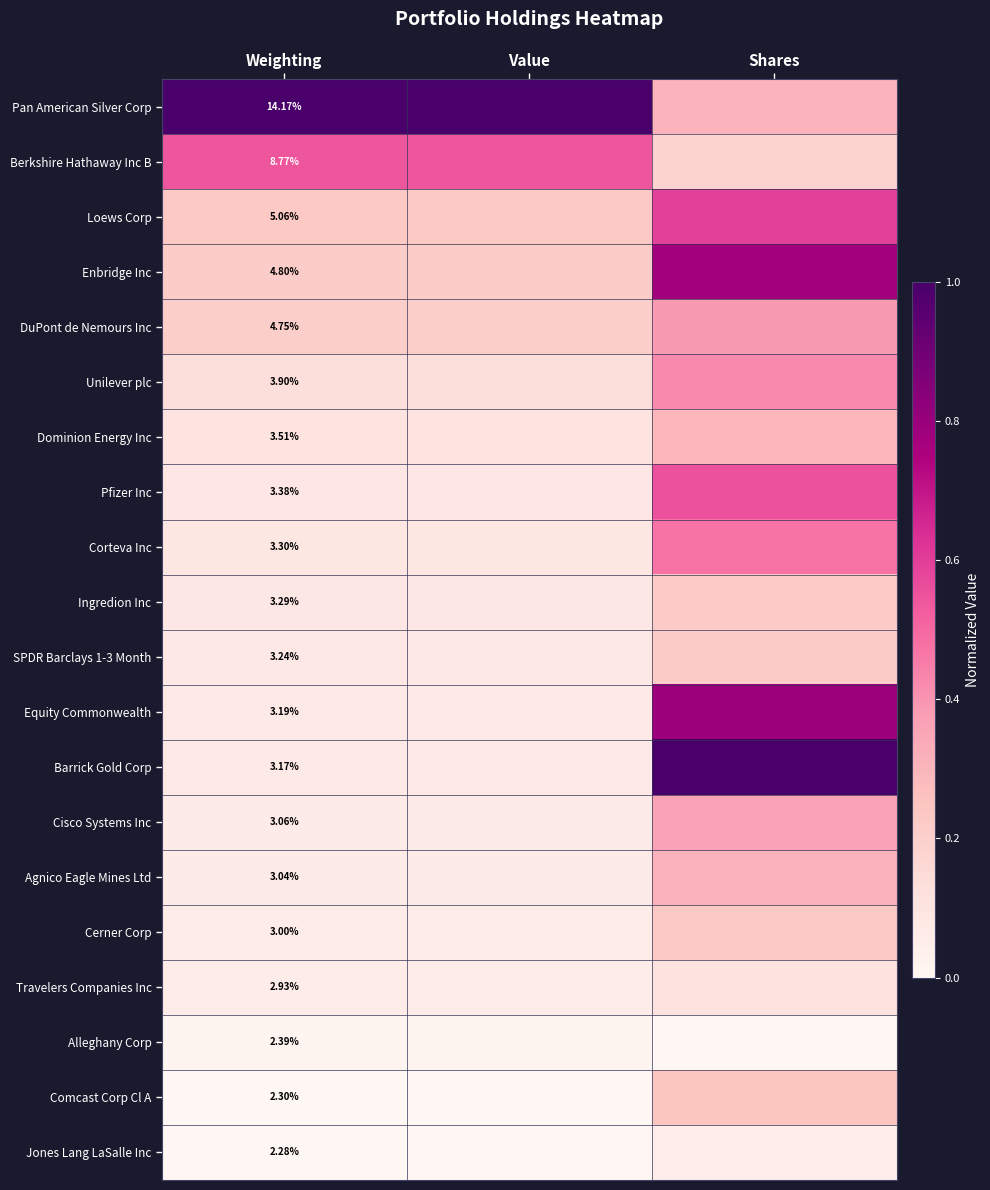

Rank the series at Weighting from lowest to highest value.

Jones Lang LaSalle Inc, Comcast Corp Cl A, Alleghany Corp, Travelers Companies Inc, Cerner Corp, Agnico Eagle Mines Ltd, Cisco Systems Inc, Barrick Gold Corp, Equity Commonwealth, SPDR Barclays 1-3 Month, Ingredion Inc, Corteva Inc, Pfizer Inc, Dominion Energy Inc, Unilever plc, DuPont de Nemours Inc, Enbridge Inc, Loews Corp, Berkshire Hathaway Inc B, Pan American Silver Corp